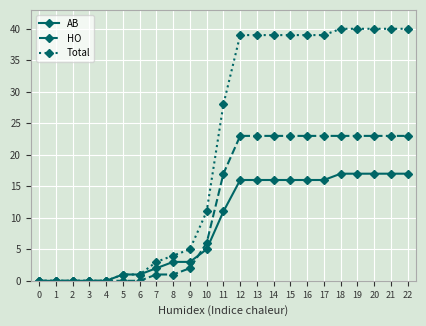

How many categories are shown in the chart?

23